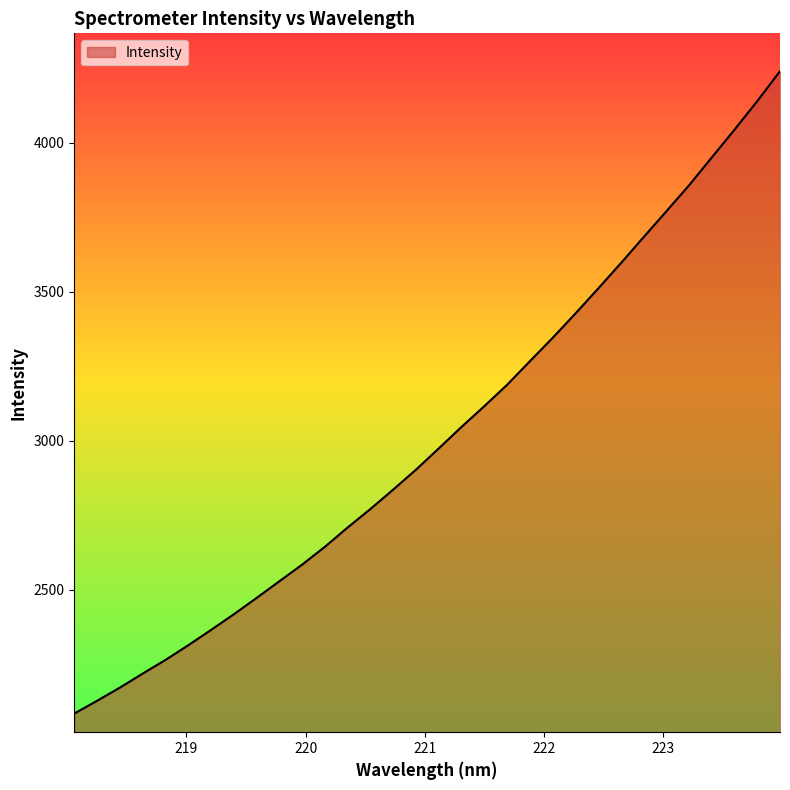

What is the difference between the maximum and minimum values?

2155.3